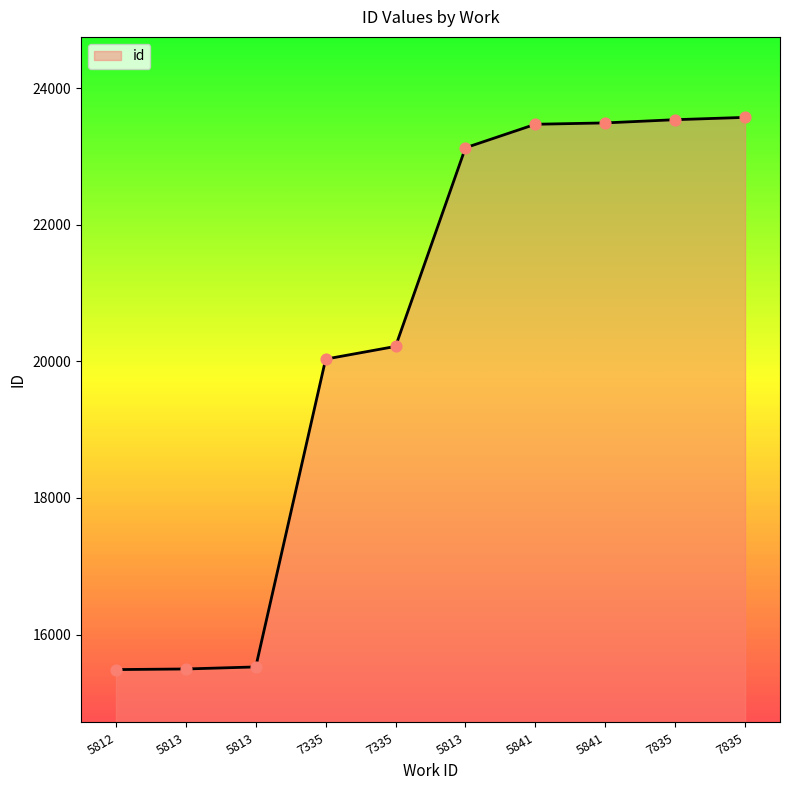

What is the change in value from 7335 to 5813?

+3095